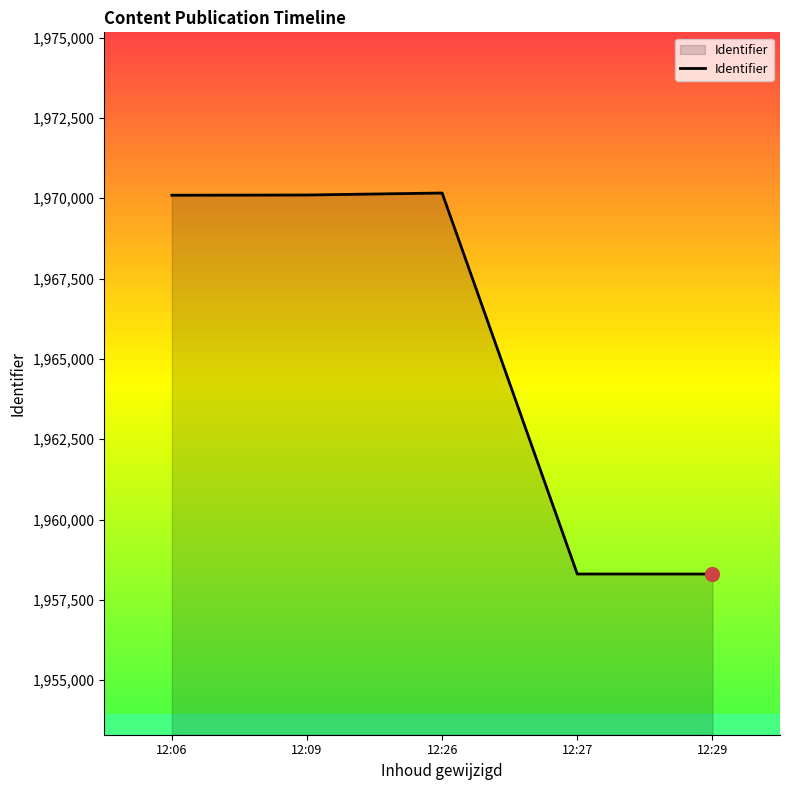

What is the maximum value shown in the chart?

1970161